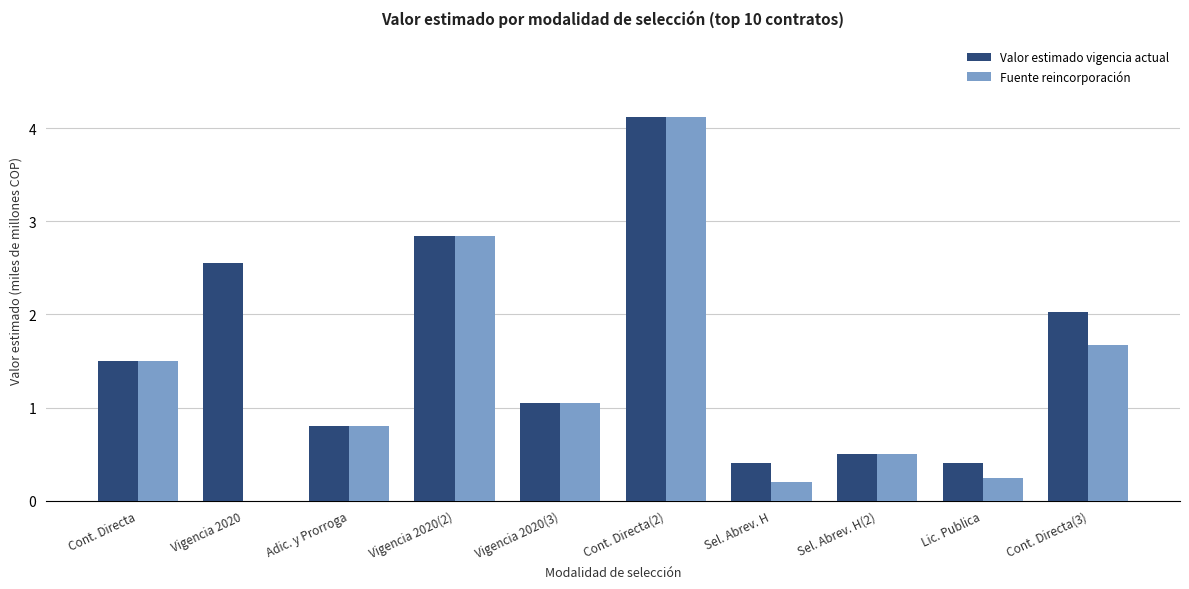

What is the difference between the Valor estimado vigencia actual values at Adic. y Prorroga and Cont. Directa(2)?

3.3